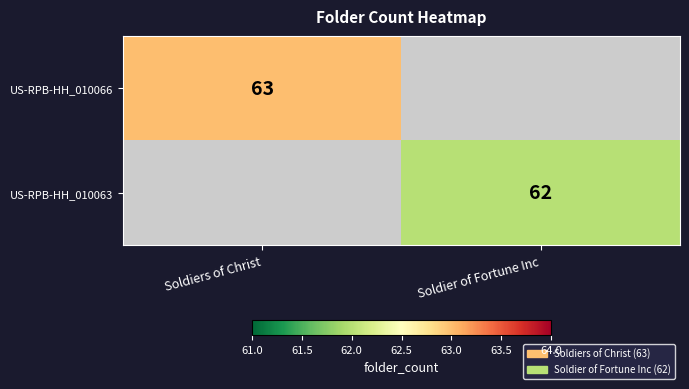

Is the value of US-RPB-HH_010063 at Soldier of Fortune Inc greater than the value of US-RPB-HH_010066 at Soldiers of Christ?

No